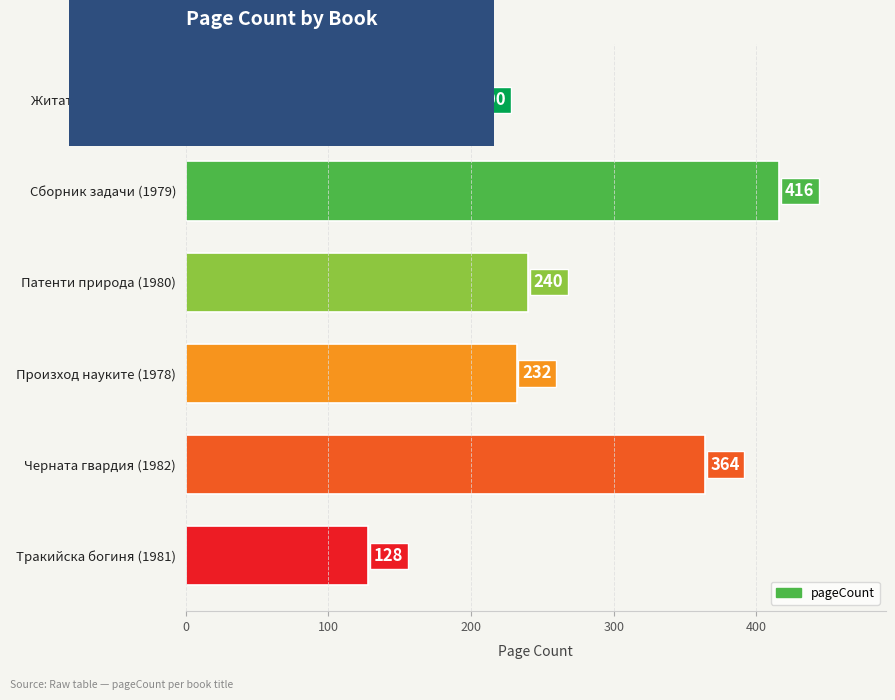

Reading bottom to top, what are all the values shown in this chart?

Тракийска богиня (1981)=128	Черната гвардия (1982)=364	Произход науките (1978)=232	Патенти природа (1980)=240	Сборник задачи (1979)=416	Житата пътуват (1978)=200